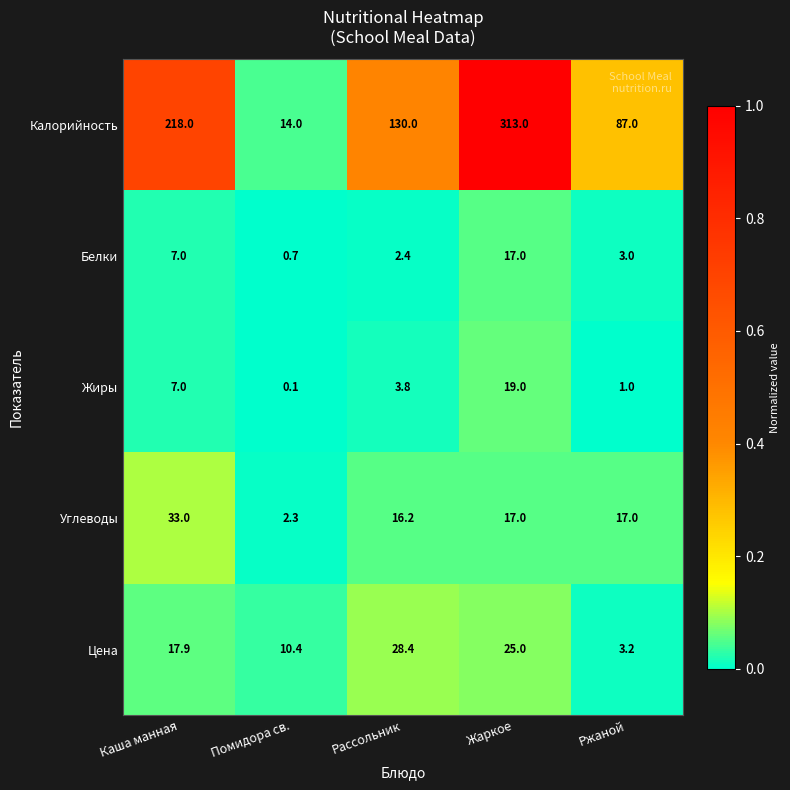

Reading right to left, extract all data points from this chart.

Калорийность: Ржаной=87.0	Жаркое=313.0	Рассольник=130.0	Помидора св.=14.0	Каша манная=218.0
Белки: Ржаной=3.0	Жаркое=17.0	Рассольник=2.4	Помидора св.=0.7	Каша манная=7.0
Жиры: Ржаной=1.0	Жаркое=19.0	Рассольник=3.8	Помидора св.=0.1	Каша манная=7.0
Углеводы: Ржаной=17.0	Жаркое=17.0	Рассольник=16.2	Помидора св.=2.3	Каша манная=33.0
Цена: Ржаной=3.2	Жаркое=25.0	Рассольник=28.4	Помидора св.=10.4	Каша манная=17.9